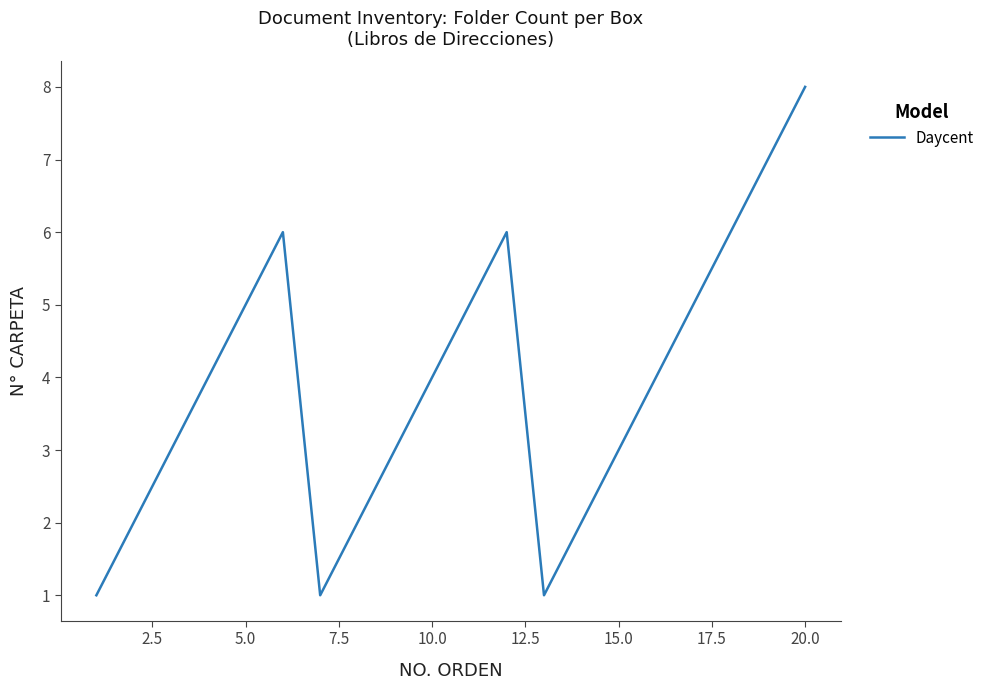

What is the difference between the maximum and minimum values?

7